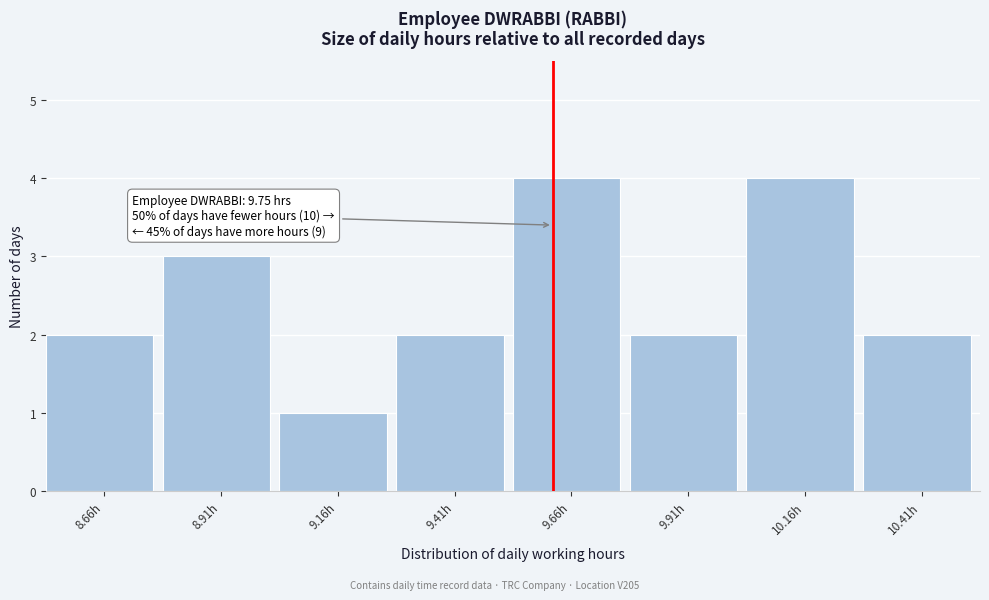

Reading left to right, extract all data points from this chart.

8.66h=2	8.91h=3	9.16h=1	9.41h=2	9.66h=4	9.91h=2	10.16h=4	10.41h=2